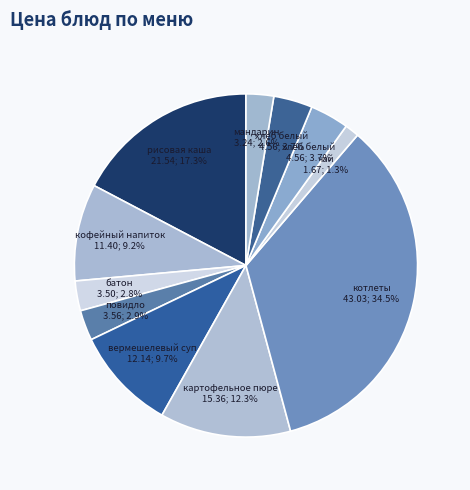

Count the number of slices in the pie.

11